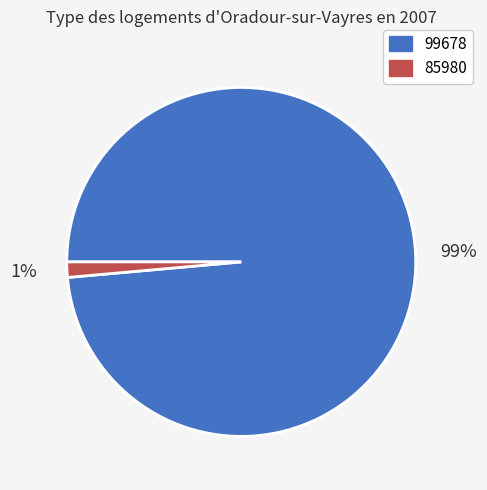

What percentage is the 85980 slice, to the nearest percent?

1%